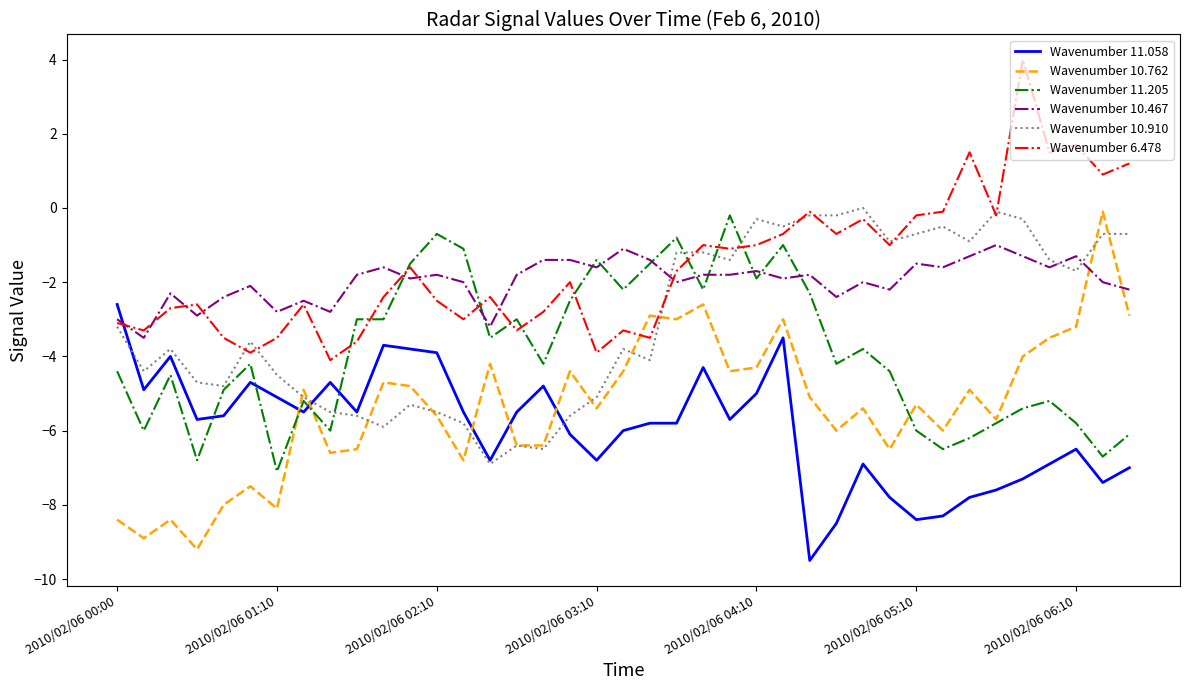

After their last crossing, which series has the higher values: Wavenumber 10.467 or Wavenumber 10.910?

Wavenumber 10.910